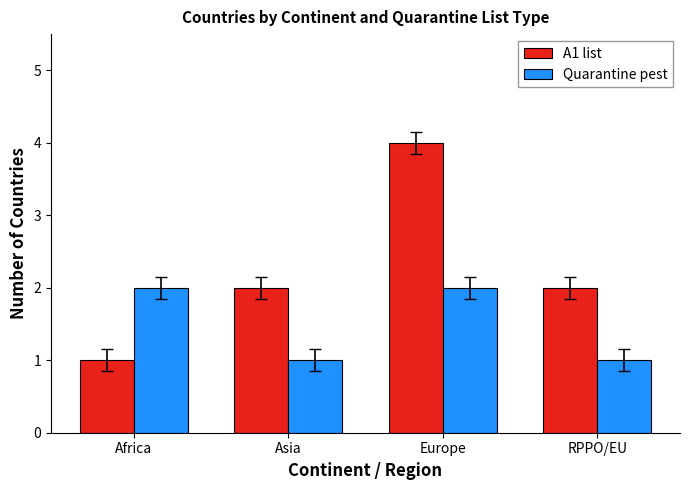

Which series changed the most between Africa and Europe?

A1 list